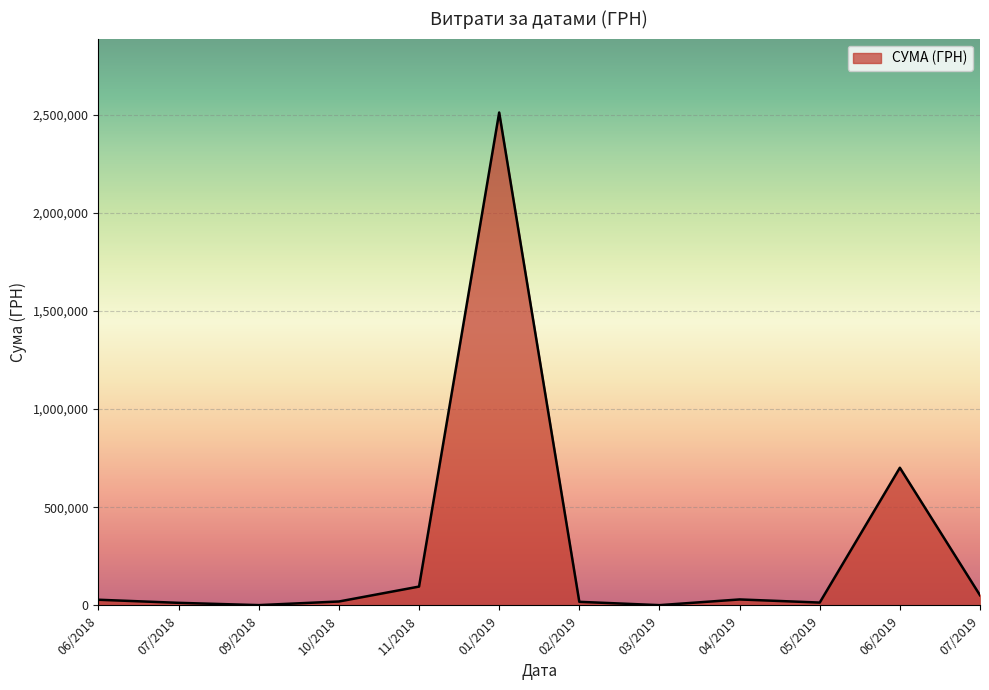

At which label is the value closest to 1255766?

06/2019